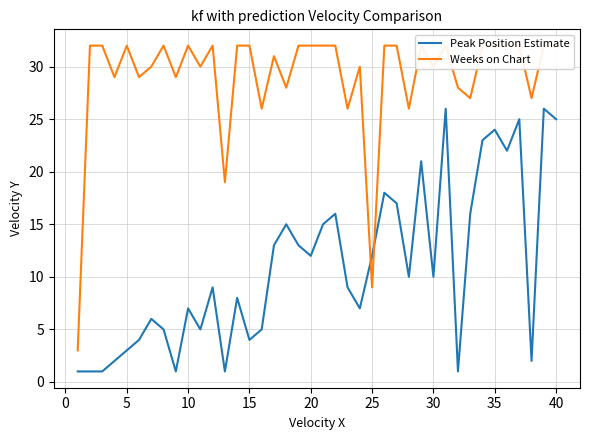

Which series has the widest spread of values?

Weeks on Chart